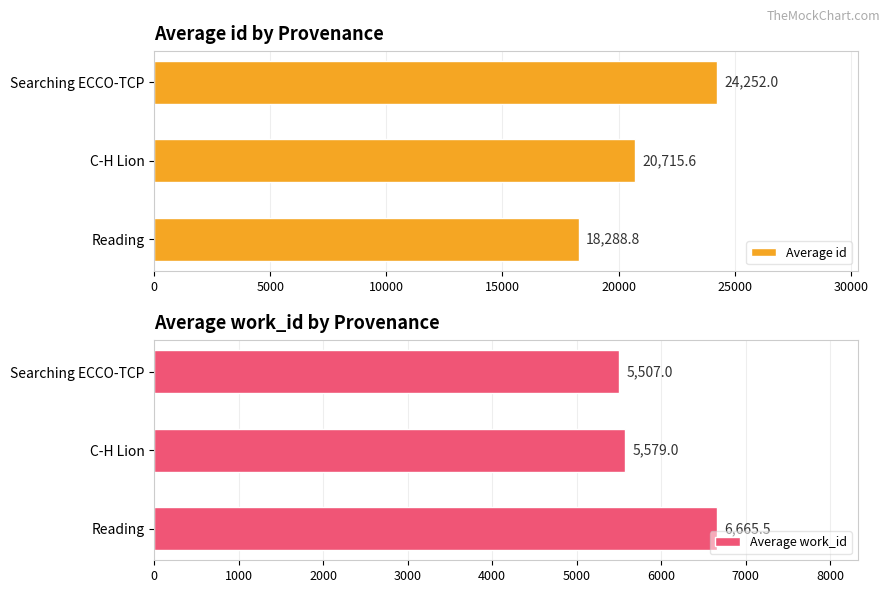

True or false: Average work_id has a value of 5579.0 at C-H Lion.

True